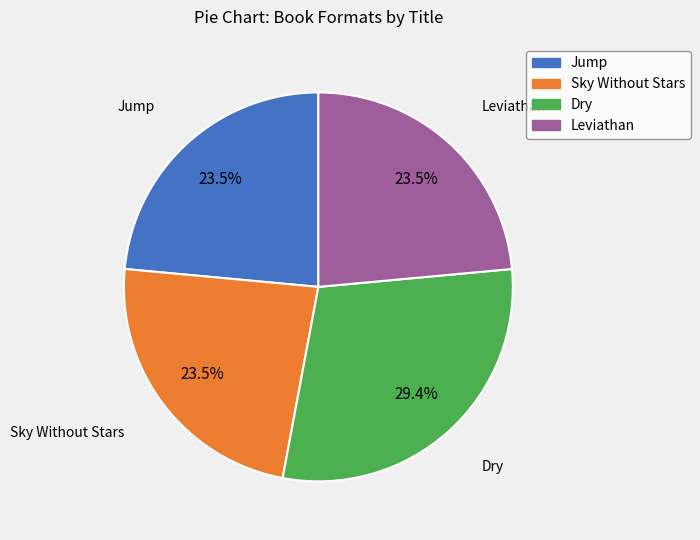

What portion of the pie excludes Sky Without Stars?

76.5%